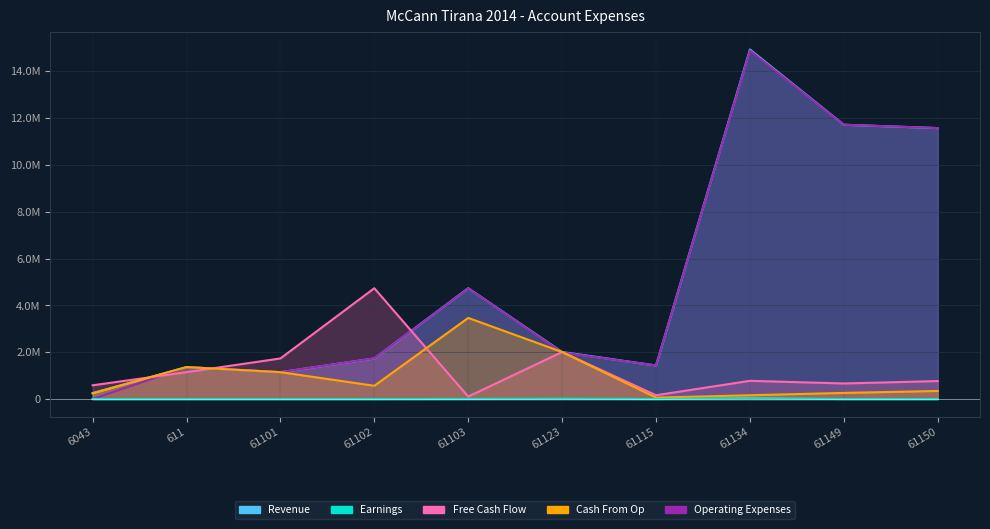

At how many categories does at least one series exceed 14867297?

1